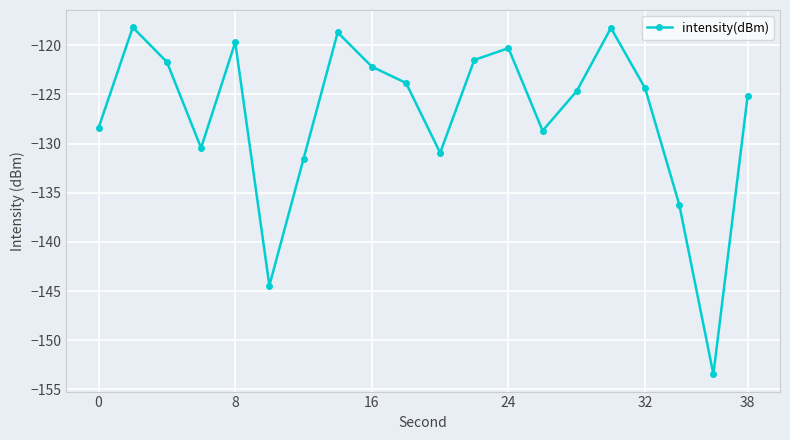

How many interior local valleys (lower than both neighbors) does the data have?

5